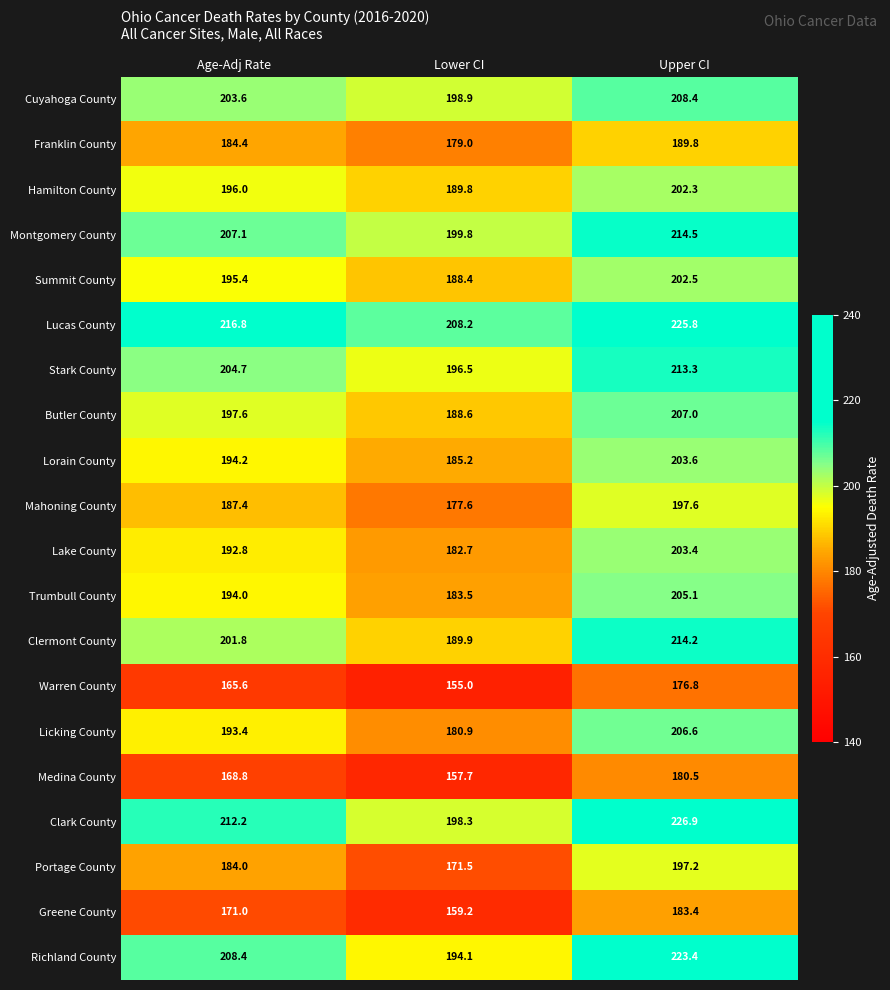

True or false: Clermont County has a value of 189.9 at Lower CI.

True